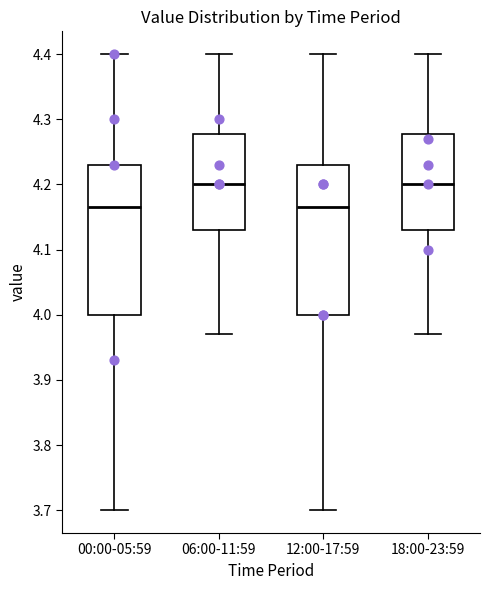

Where does the median line of the box for 18:00-23:59 sit on the y-axis? The values are not printed on the chart, so give them approximately, as read against the axis.

4.20